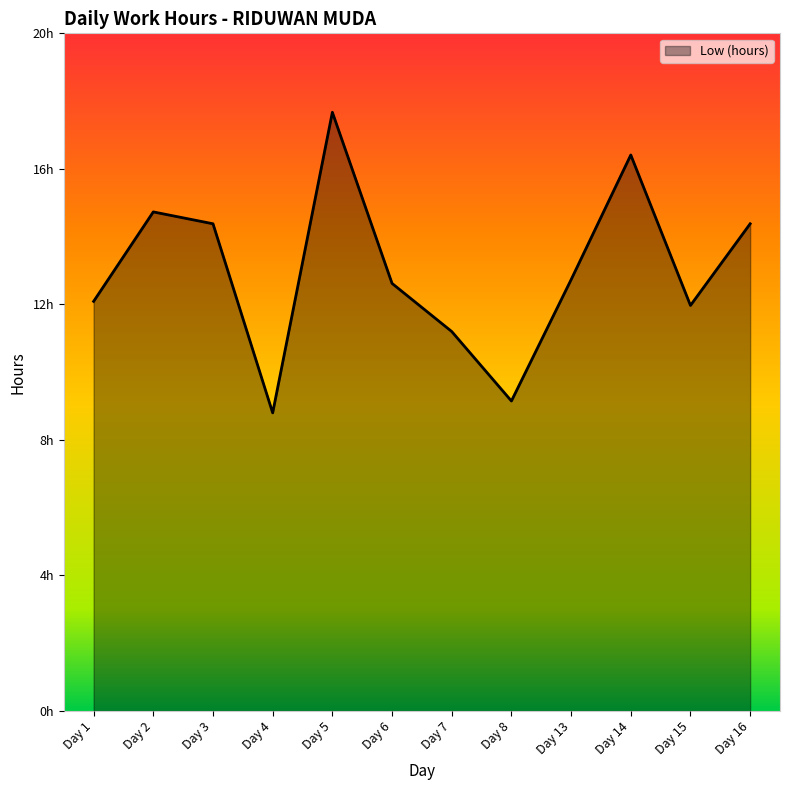

Reading left to right, list all the values displayed in this chart.

Day 1=12.1	Day 2=14.7	Day 3=14.4	Day 4=8.8	Day 5=17.7	Day 6=12.6	Day 7=11.2	Day 8=9.2	Day 13=12.7	Day 14=16.4	Day 15=12.0	Day 16=14.4